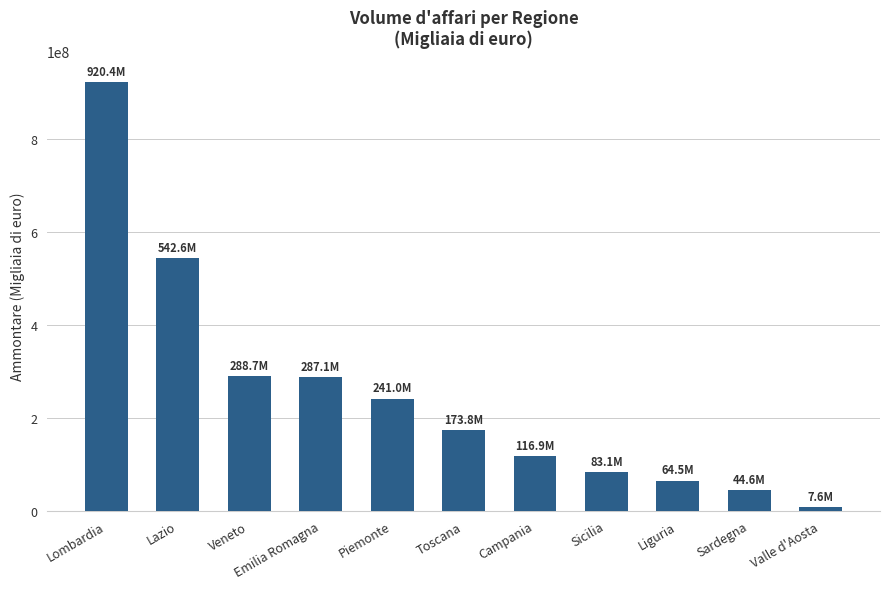

How many data points are less than 173803190?

5